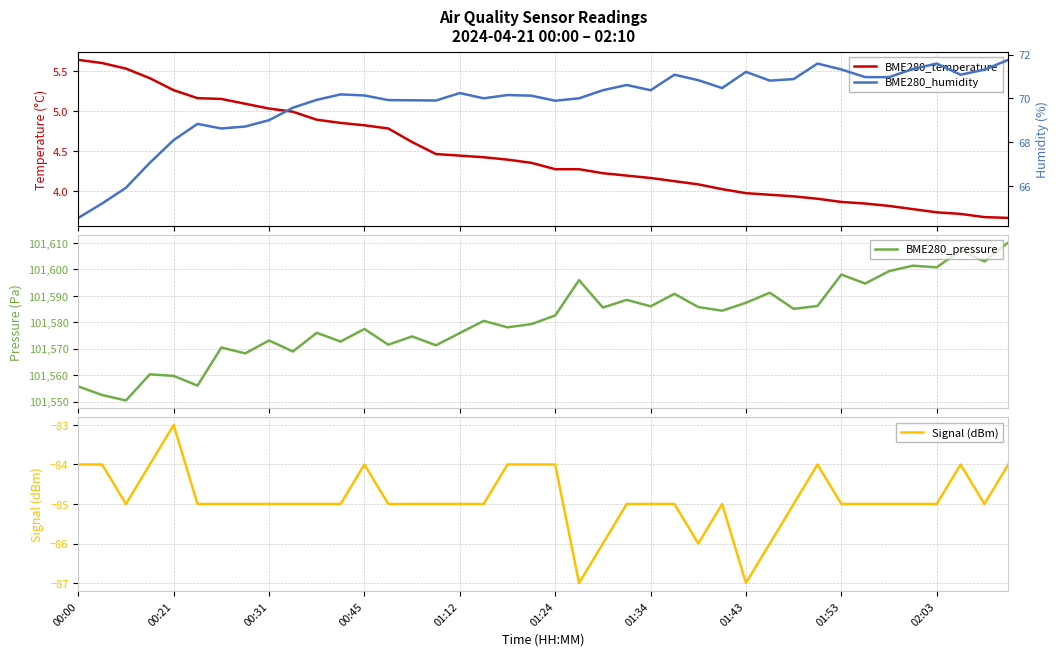

Rank the series at 11 from highest to lowest value.

BME280_pressure, BME280_humidity, BME280_temperature, Signal (dBm)